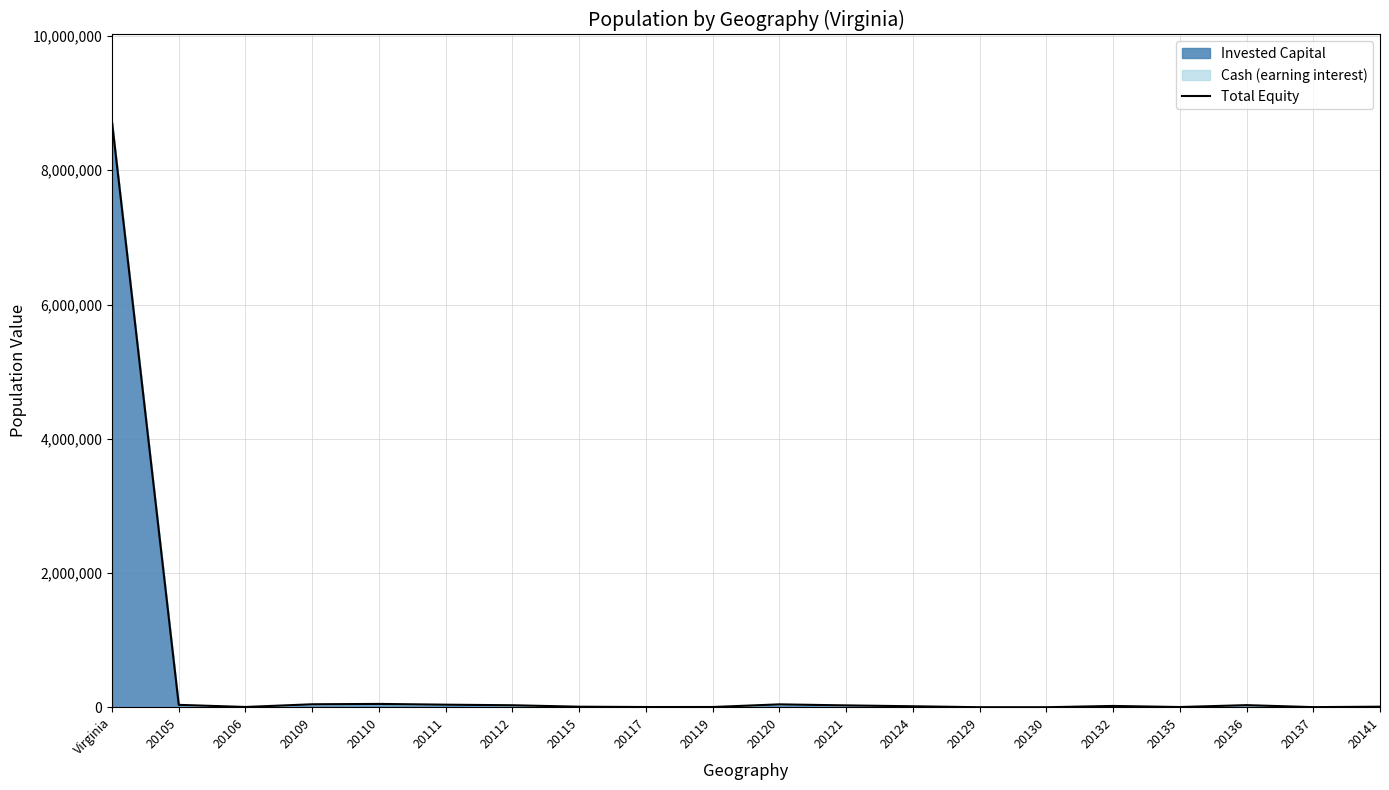

What is the label of the 13th point from the left?

20124